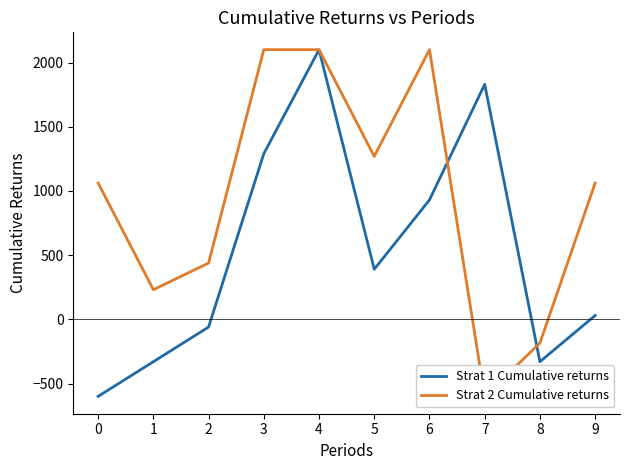

Is it true that Strat 2 Cumulative returns equals 315.7 at 1?

False